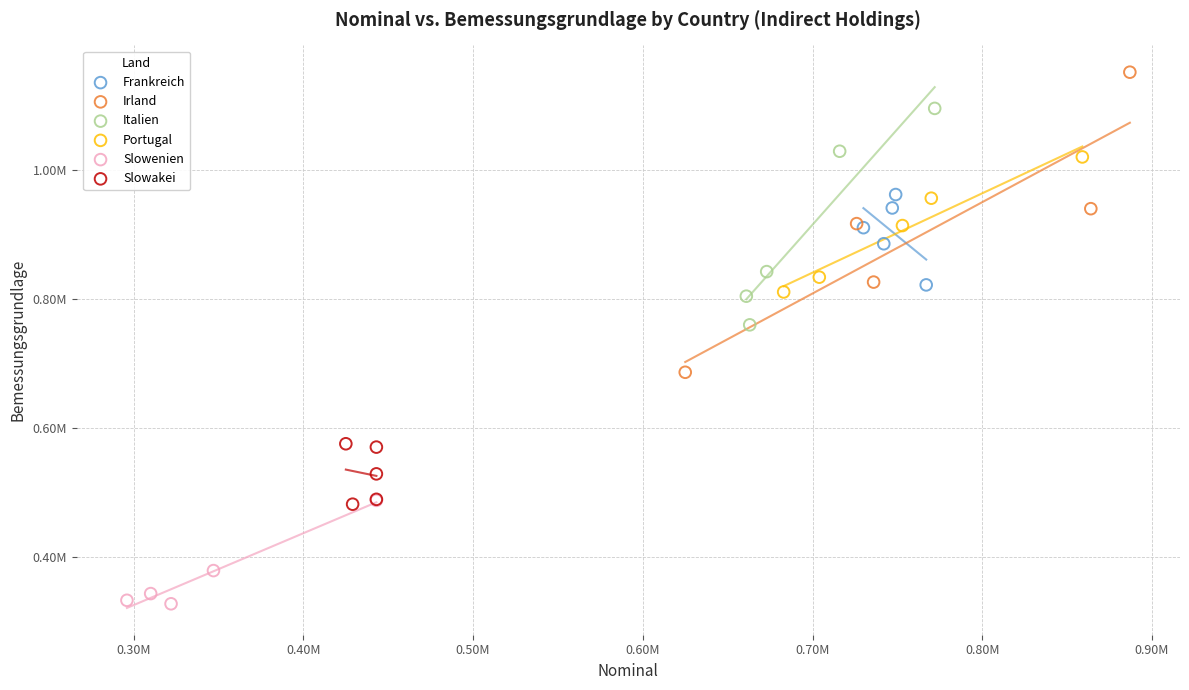

Which series has the largest Y range (max minus min)?

Irland